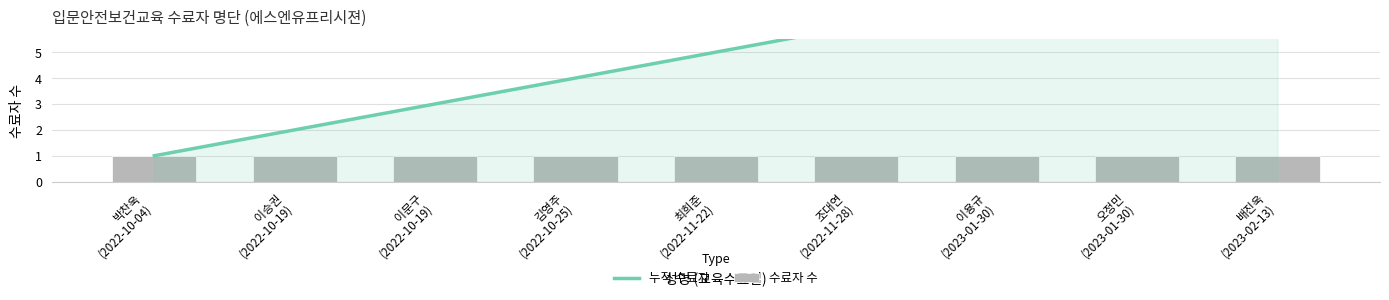

Reading left to right, extract all data points from this chart.

누적 수료자: 박찬욱
(2022-10-04)=1	이승권
(2022-10-19)=2	이문구
(2022-10-19)=3	김영주
(2022-10-25)=4	최희준
(2022-11-22)=5	조대연
(2022-11-28)=6	이용규
(2023-01-30)=7	오정민
(2023-01-30)=8	배진욱
(2023-02-13)=9
수료자 수: 박찬욱
(2022-10-04)=1	이승권
(2022-10-19)=1	이문구
(2022-10-19)=1	김영주
(2022-10-25)=1	최희준
(2022-11-22)=1	조대연
(2022-11-28)=1	이용규
(2023-01-30)=1	오정민
(2023-01-30)=1	배진욱
(2023-02-13)=1